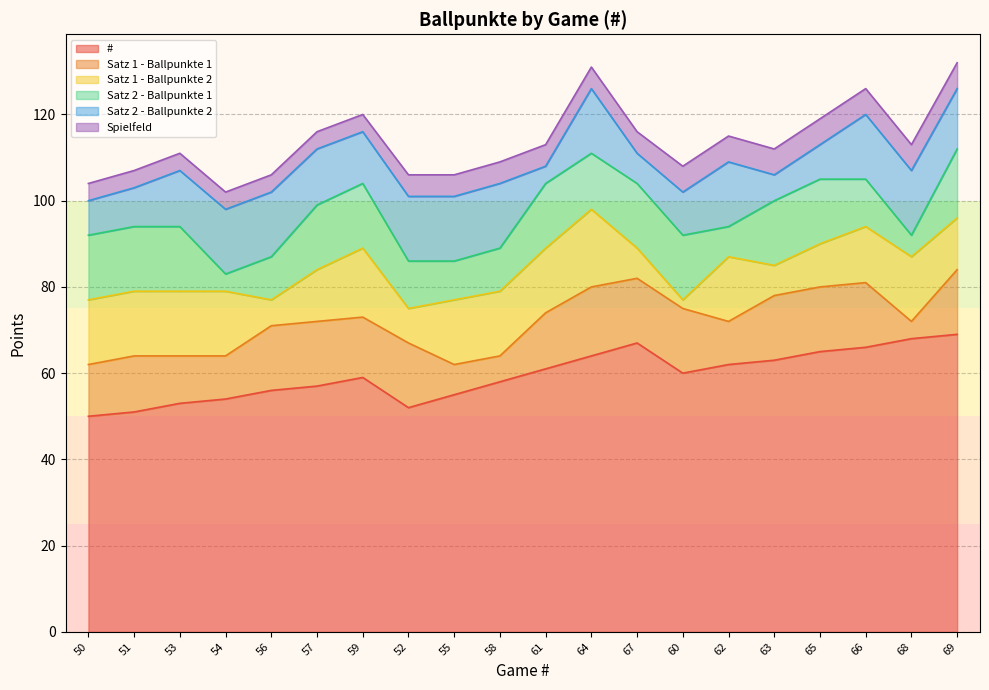

What is the difference between the Satz 1 - Ballpunkte 2 values at 61 and 59?

1